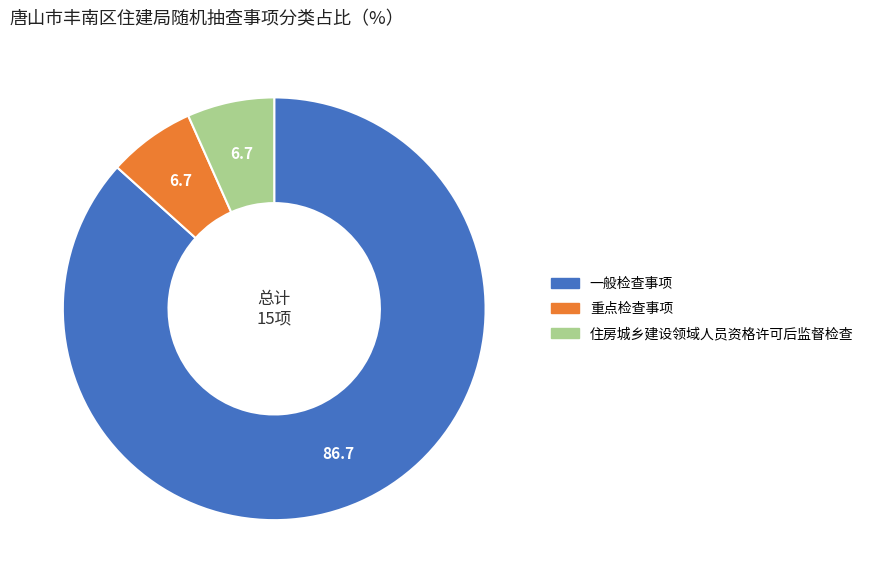

Does 住房城乡建设领域人员资格许可后监督检查 represent more than half of the total?

No